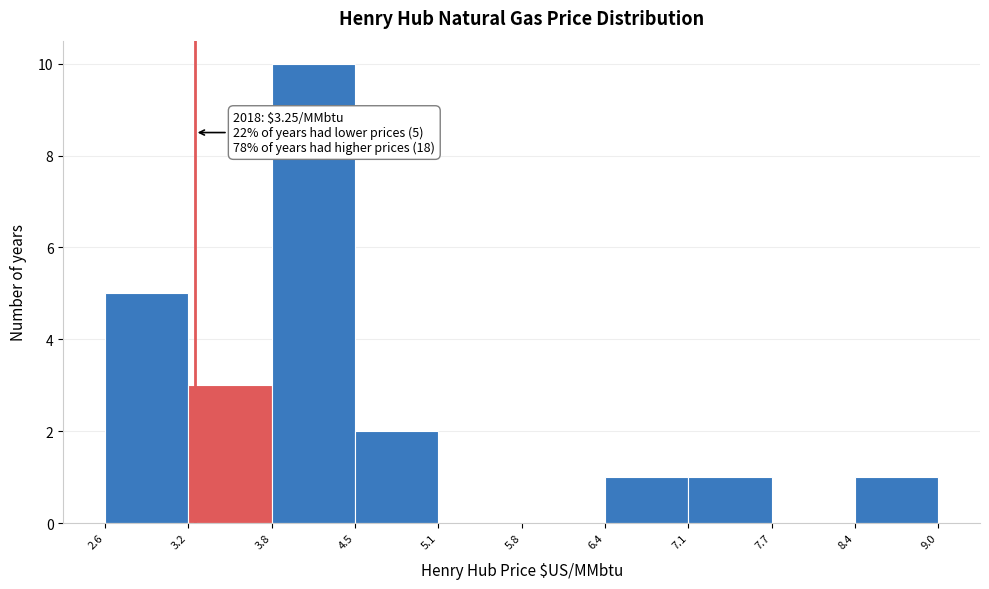

Which range on the x-axis has the tallest bar?

3.8 to 4.5